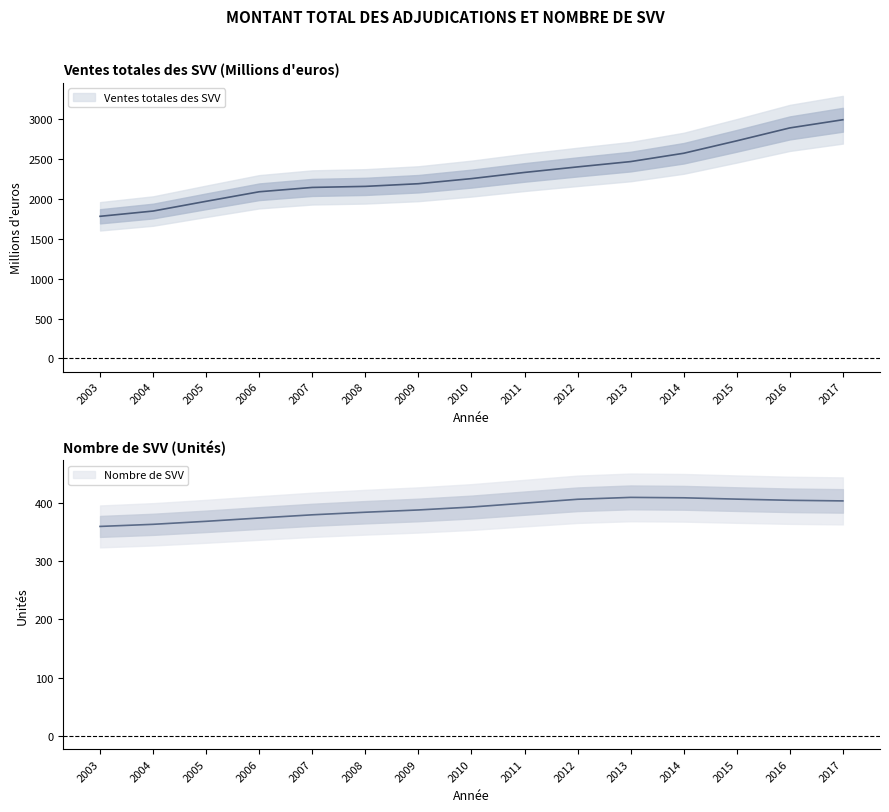

Reading left to right, transcribe all the data shown in this chart.

Ventes totales des SVV: 1783.8	1849.9	1972.3	2091.9	2146.3	2159.6	2193.0	2257.0	2334.7	2404.1	2470.8	2575.4	2731.5	2893.5	2996.1
Nombre de SVV: 359.7	363.3	368.5	374.1	379.6	384.1	387.9	392.9	399.7	406.3	409.5	408.8	406.5	404.5	403.5